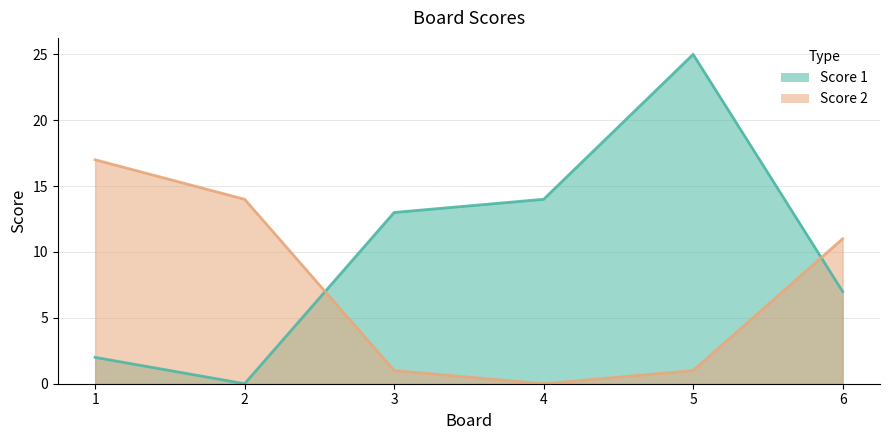

At which label does Score 2 reach its peak?

1